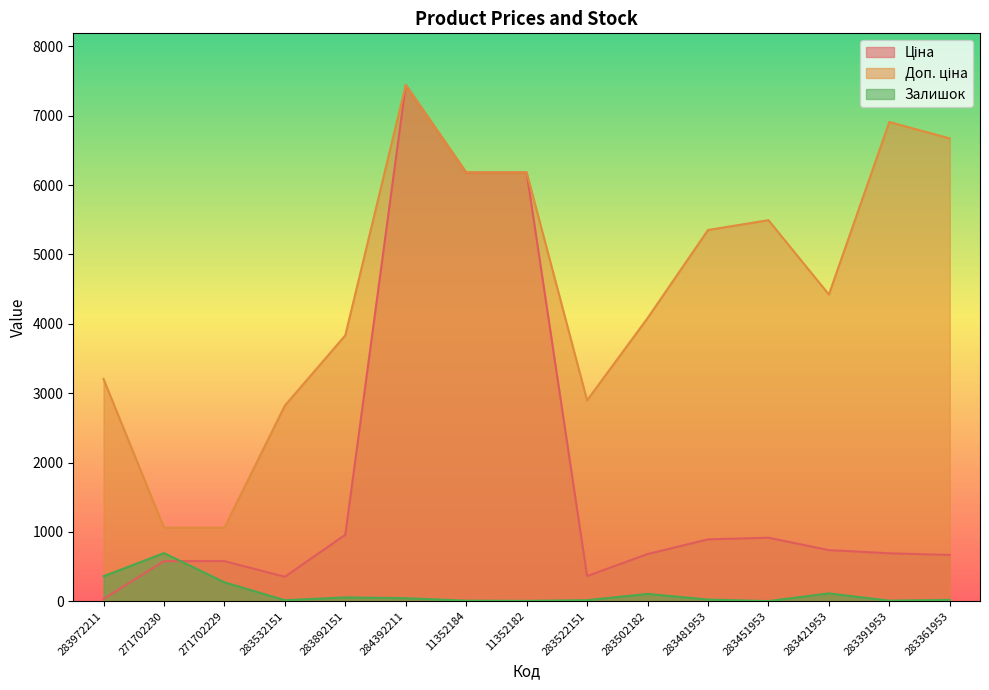

How many data points in Доп. ціна are above 4423?

8